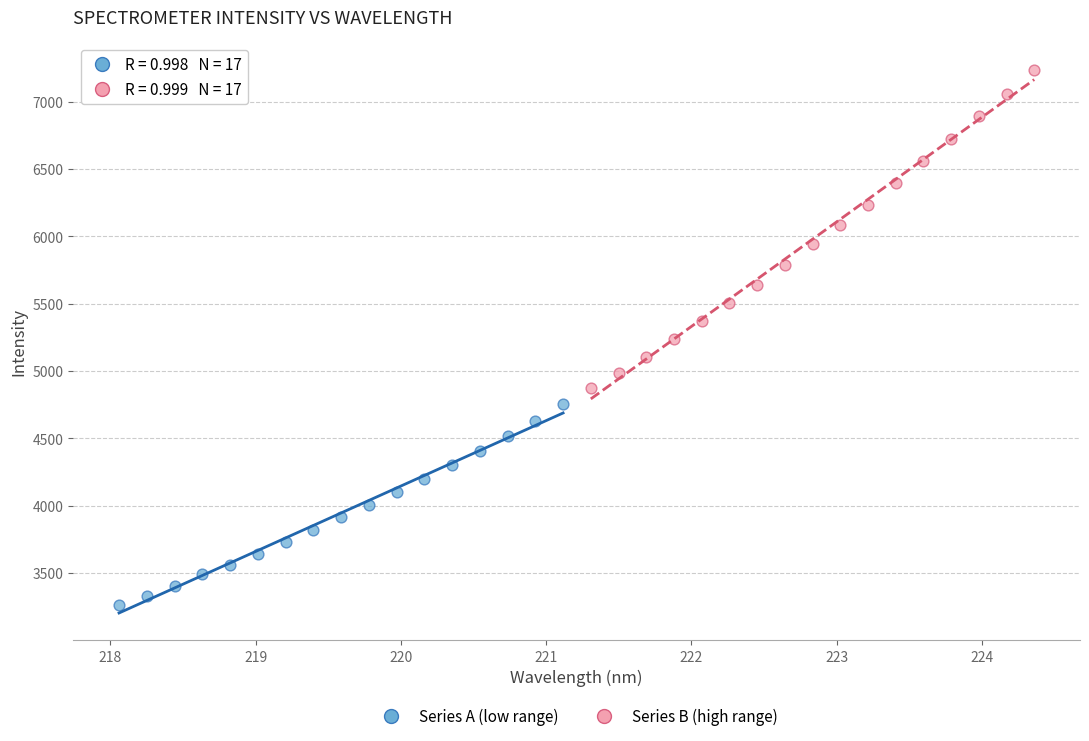

Which series reaches the maximum Y coordinate?

Series B (high range)